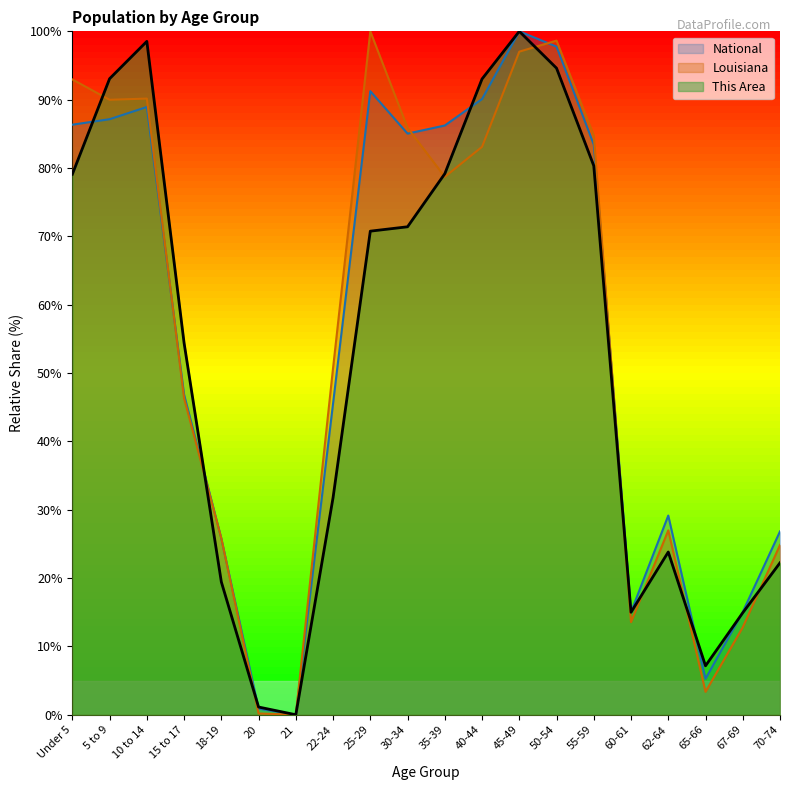

At 60-61, list the series in order from smallest to largest.

Louisiana, This Area, National